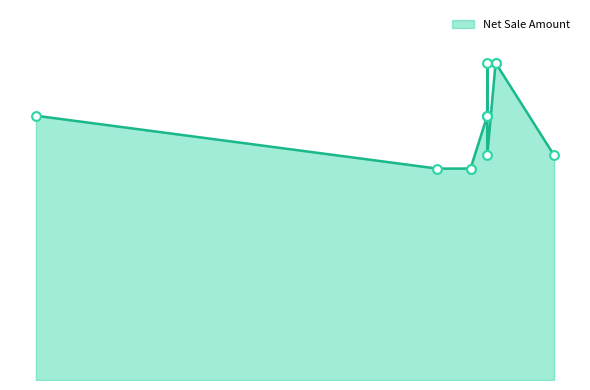

Between 21-05-2024 and 13-05-2024, which is larger?

13-05-2024